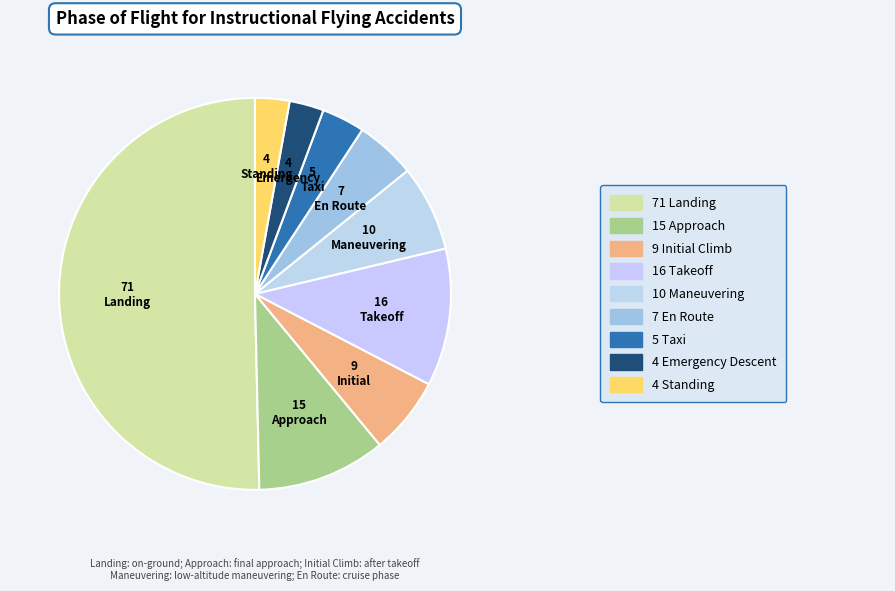

Which category has the smallest portion of the pie?

Emergency Descent